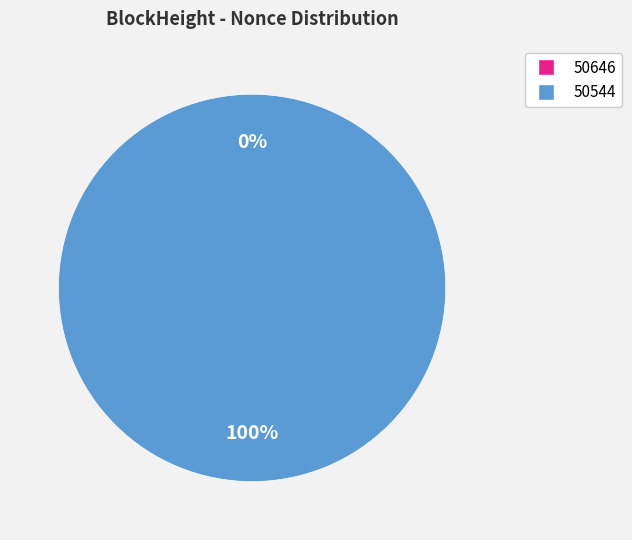

Which slice represents more than half of the pie?

50544